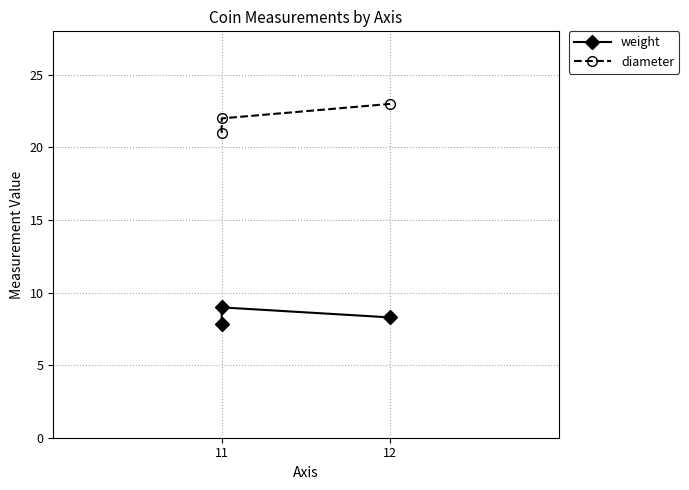

List the series in order of their overall mean, lowest first.

weight, diameter